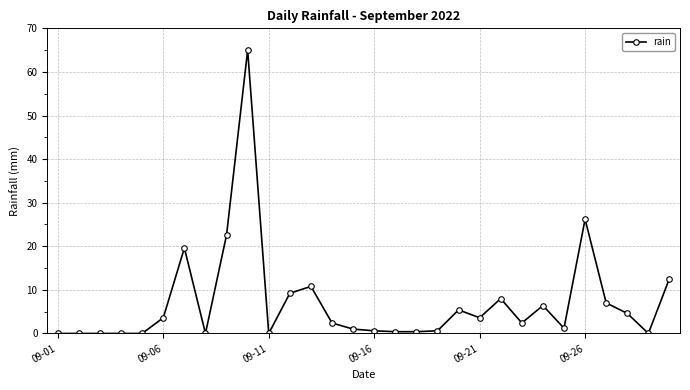

What is the value of the 30th point from the left?

12.6